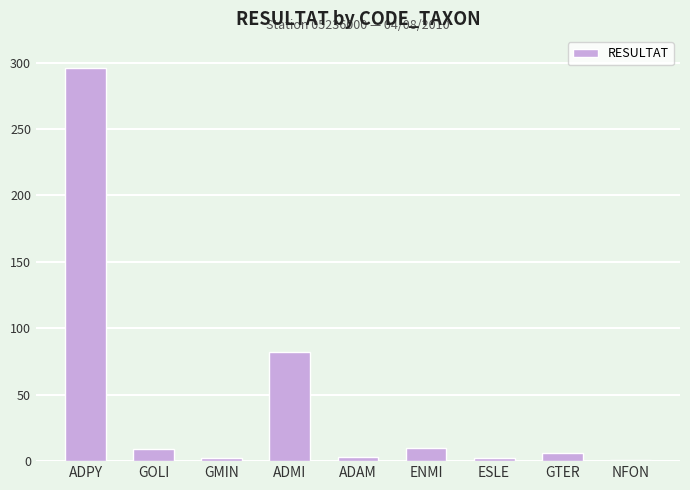

What is the difference between the values at NFON and ADPY?

295